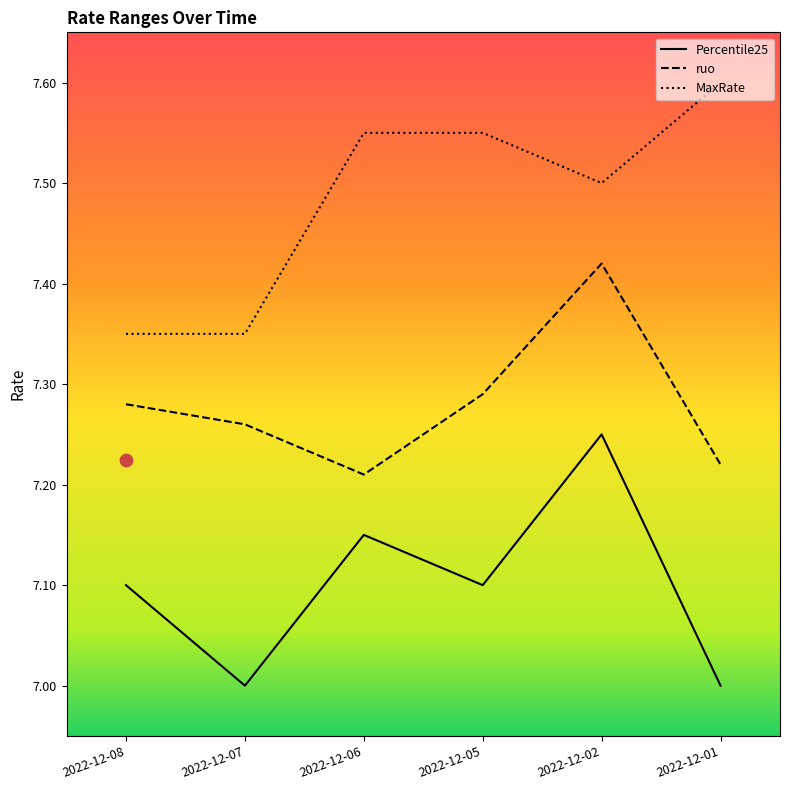

Which series has the largest total across all categories?

MaxRate